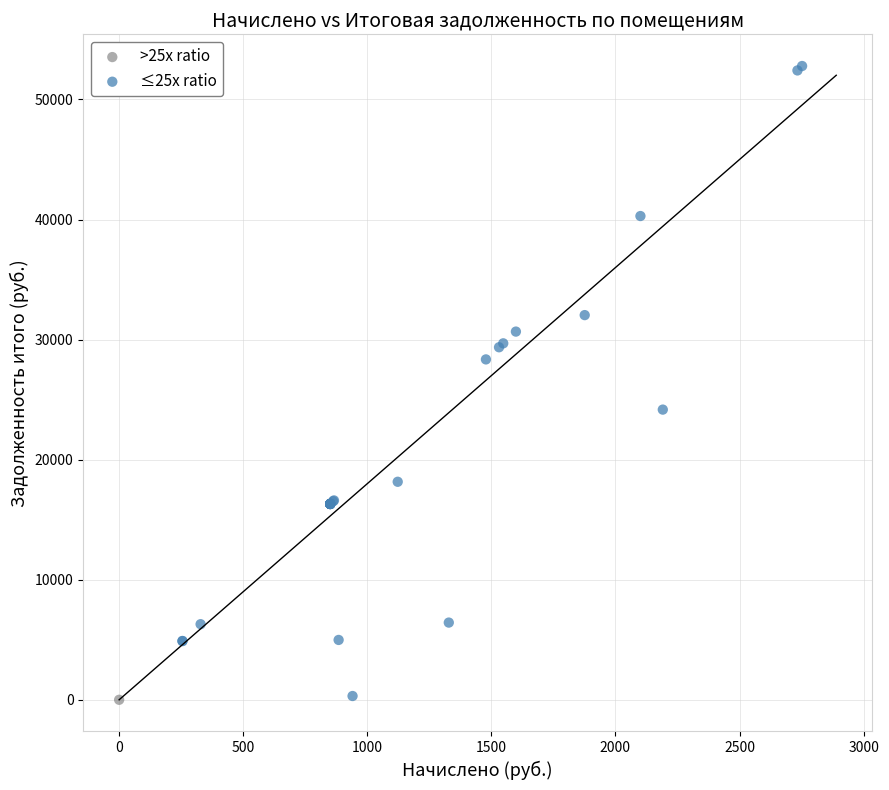

What are all the series names shown in the legend?

>25x ratio, ≤25x ratio